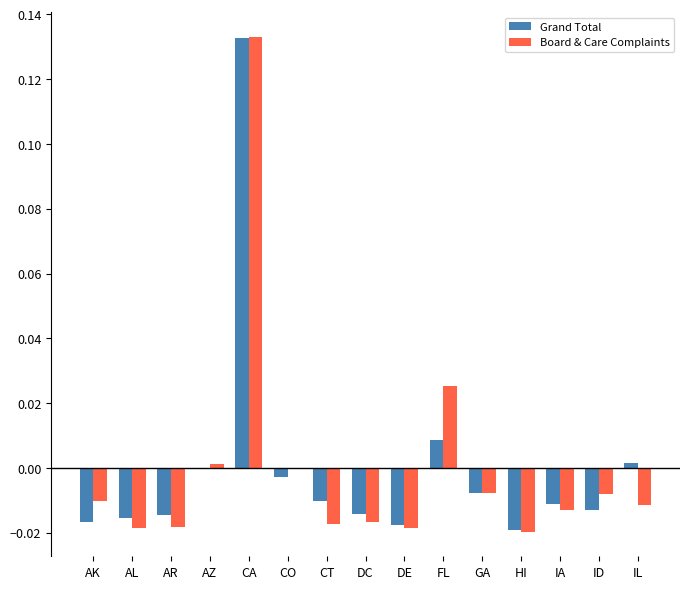

The Grand Total series shows -0.0 at ID. True or false?

True